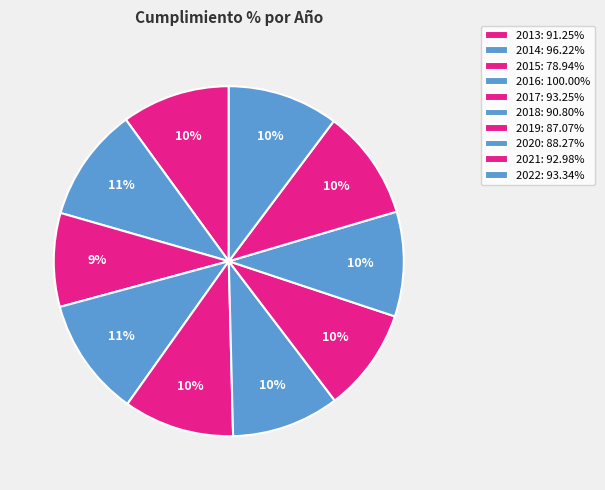

Rank the categories by value from highest to lowest.

2016, 2014, 2022, 2017, 2021, 2013, 2018, 2020, 2019, 2015